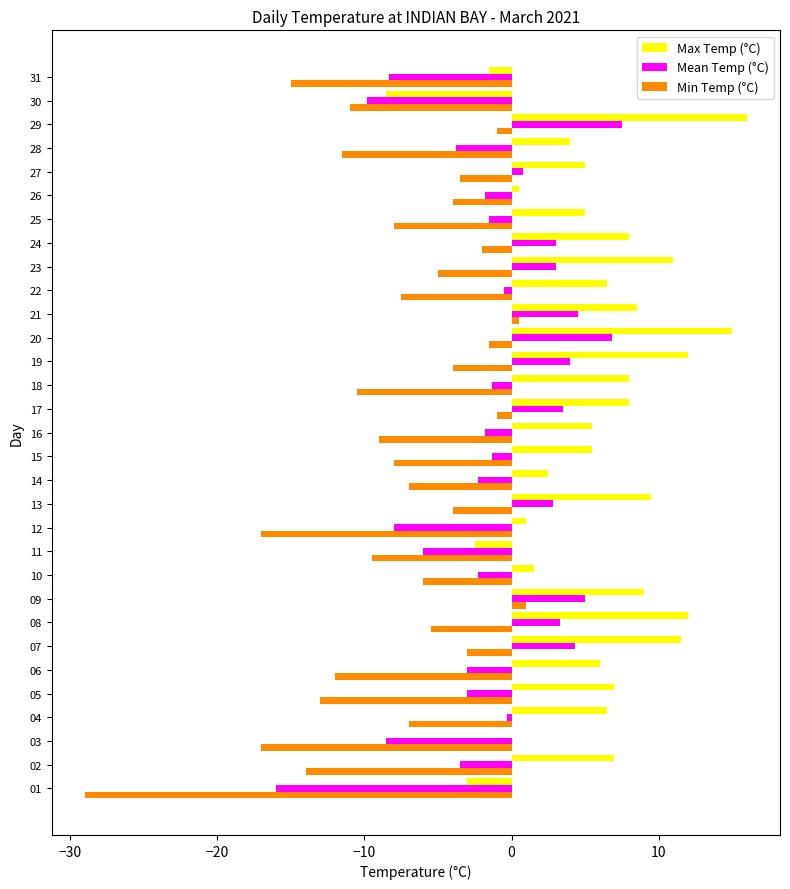

What value does the Min Temp (°C) series have at 23?

-5.0